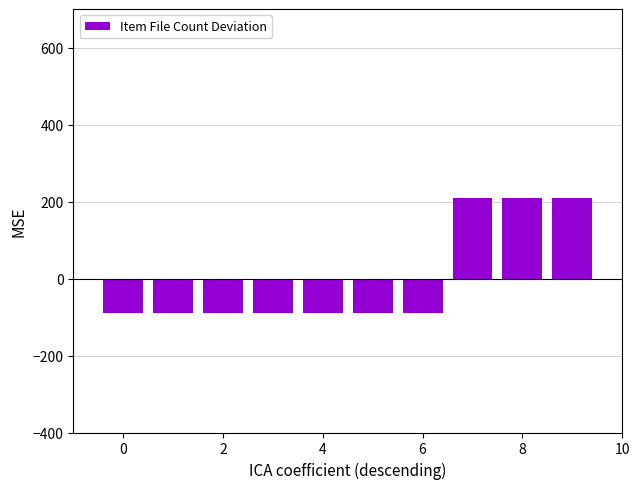

What is the minimum value shown in the chart?

-90.0